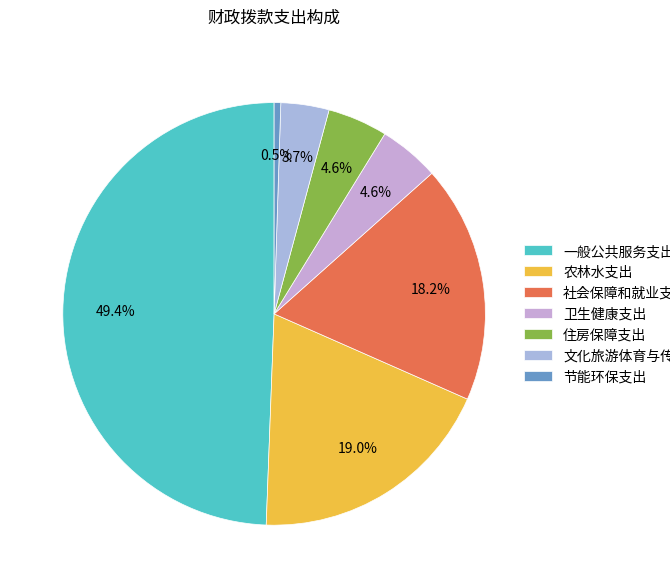

Approximately how many times larger is the value at 一般公共服务支出 compared to 卫生健康支出?

10.7